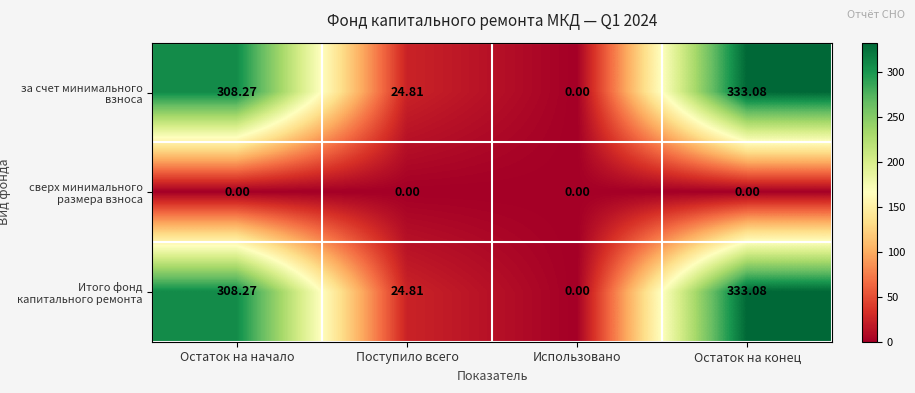

List the labels in order of Итого фонд капитального ремонта value, smallest first.

Использовано, Поступило всего, Остаток на начало, Остаток на конец